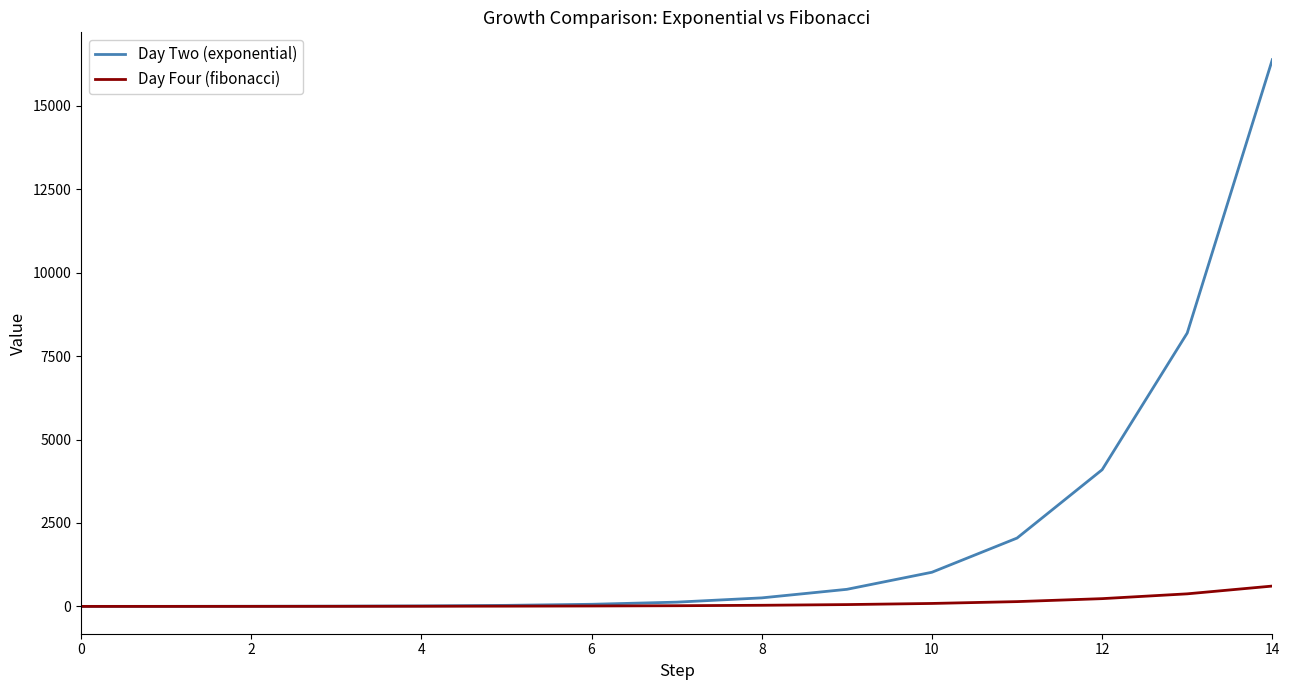

Which series has the largest range (max minus min)?

Day Two (exponential)